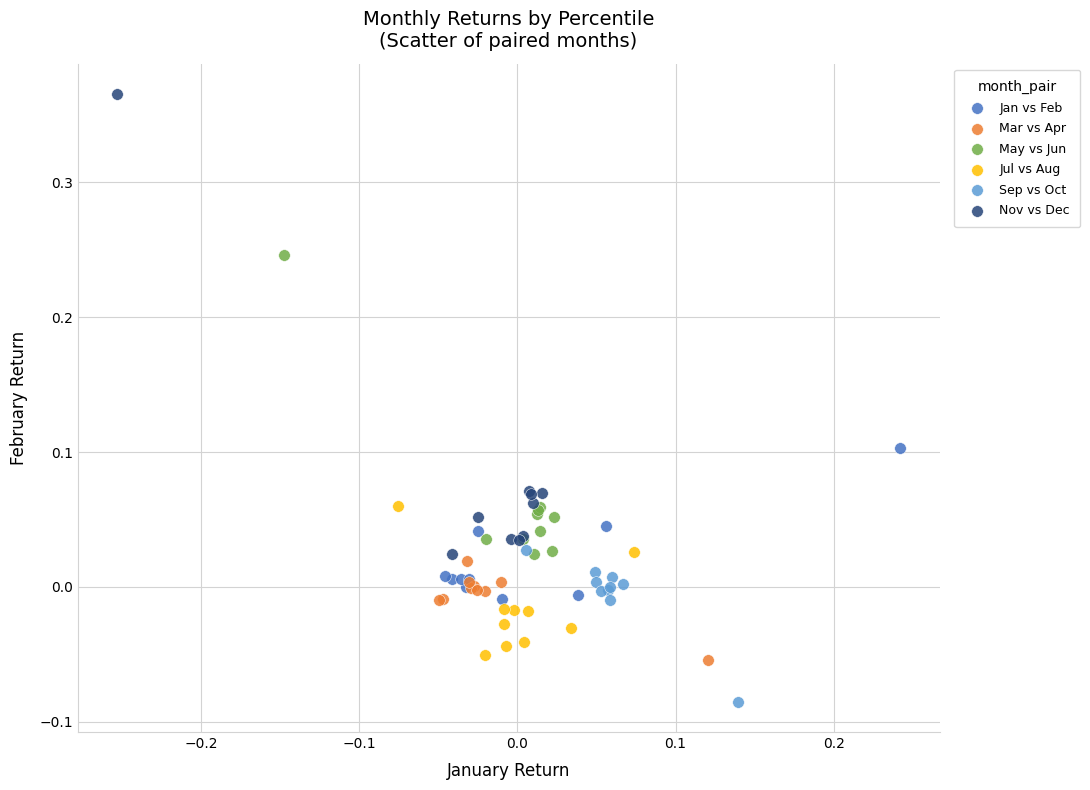

Which series has the widest spread of Y values?

Nov vs Dec